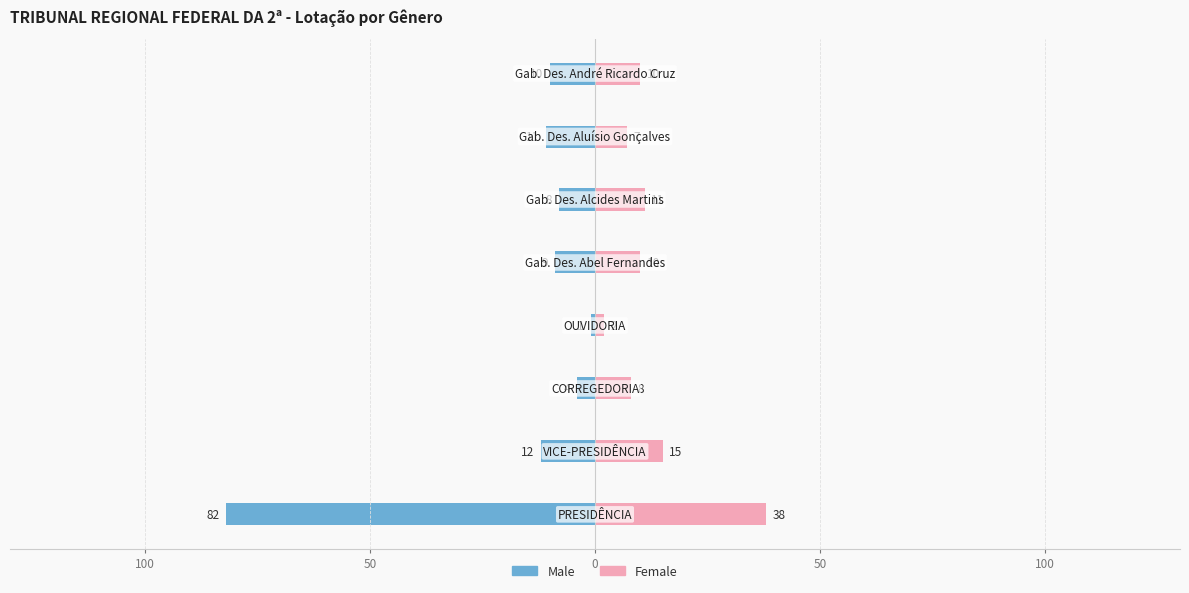

Reading right to left, list all the values displayed in this chart.

Male: -10	-11	-8	-9	-1	-4	-12	-82
Female: 10	7	11	10	2	8	15	38